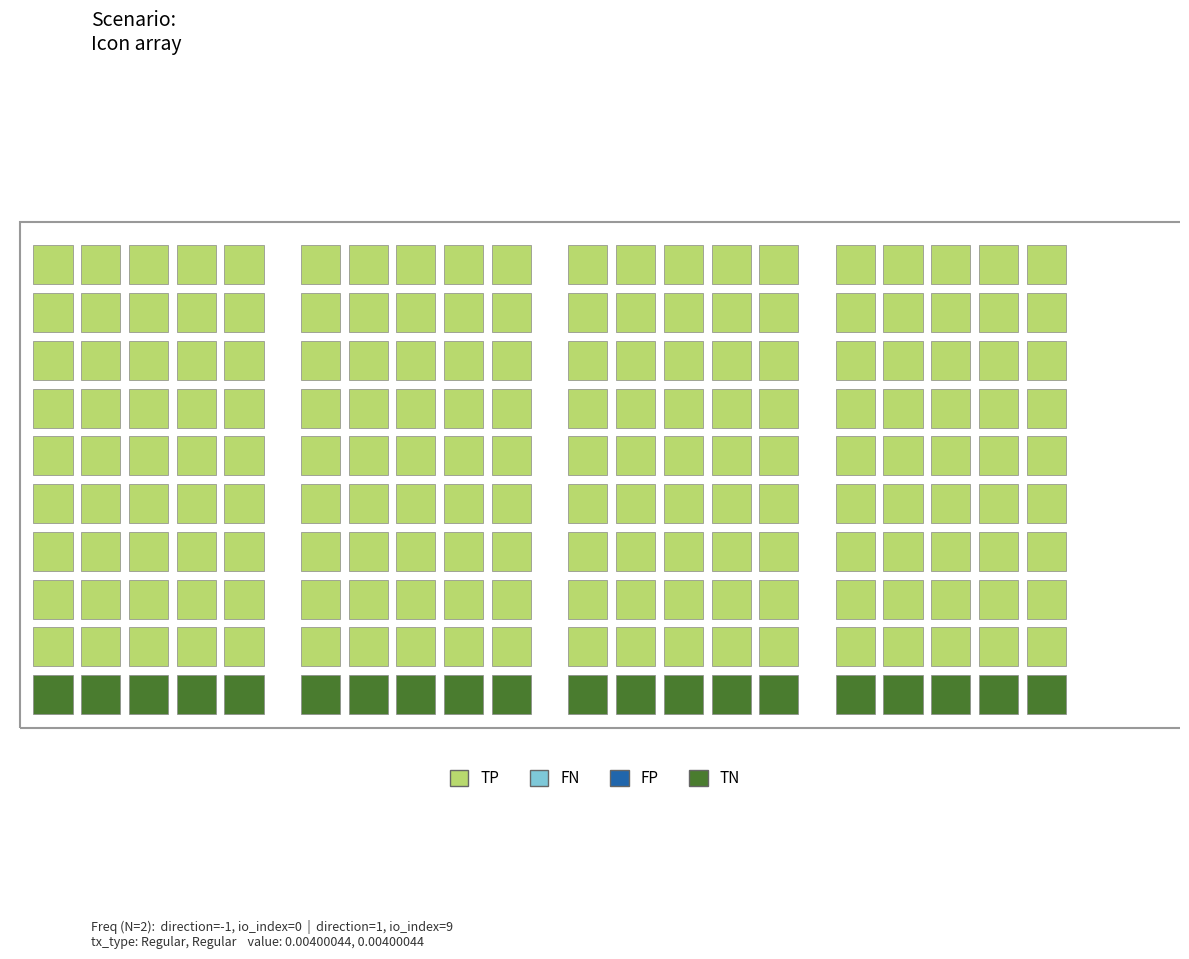

Reading left to right, extract all data points from this chart.

-1: 0	0
1: 9	0